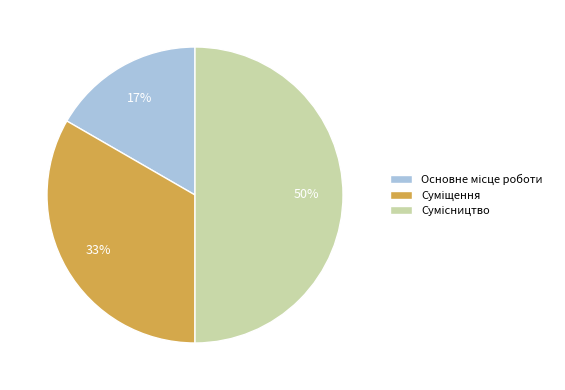

To the nearest percent, what is the average slice percentage?

33%